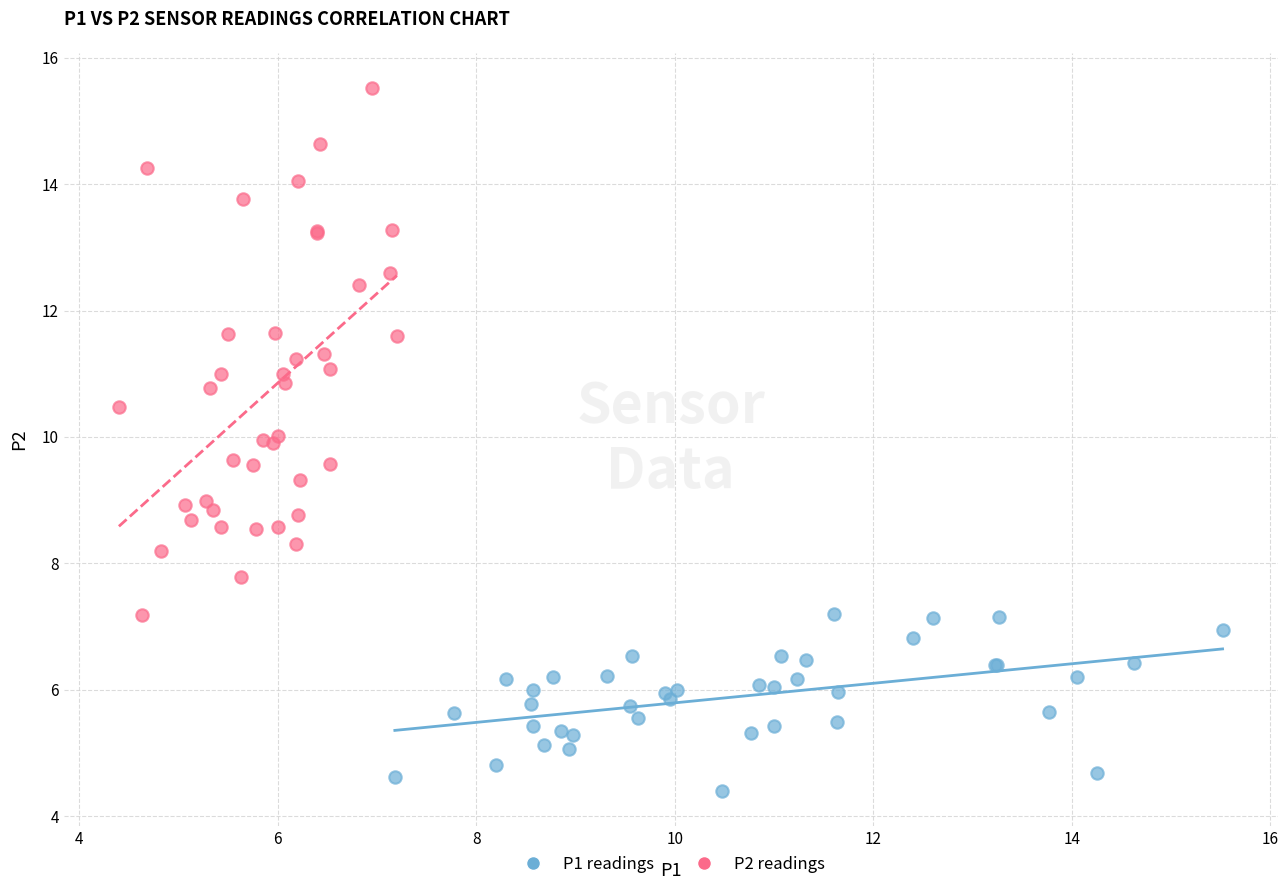

Which series has the widest spread of Y values?

P2 readings